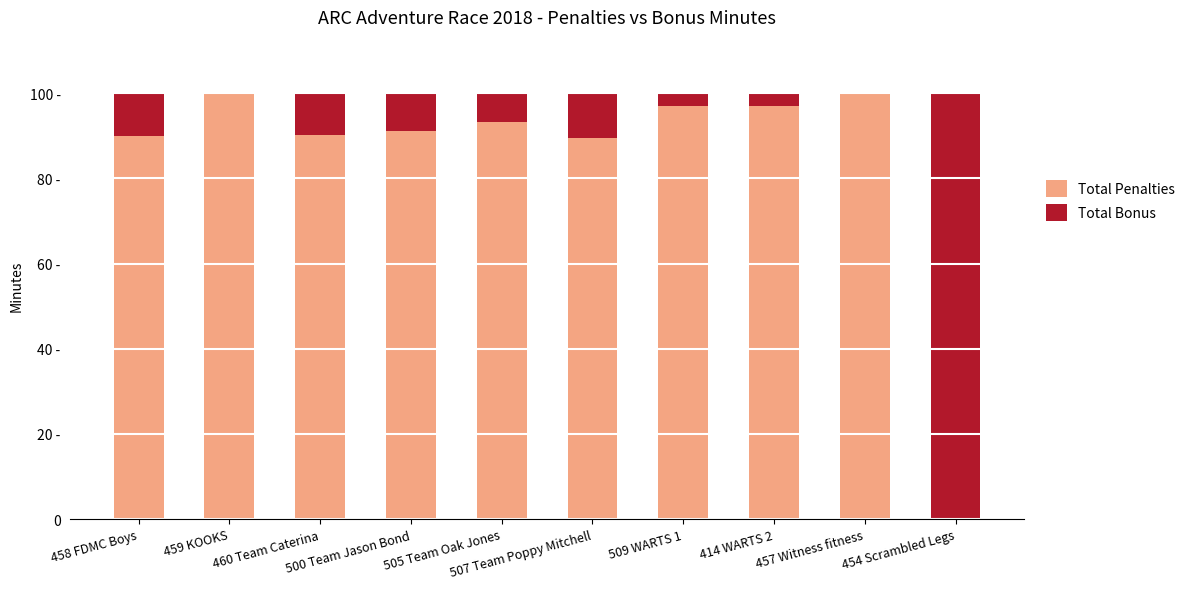

At 460 Team Caterina, list the series in order from smallest to largest.

Total Bonus, Total Penalties